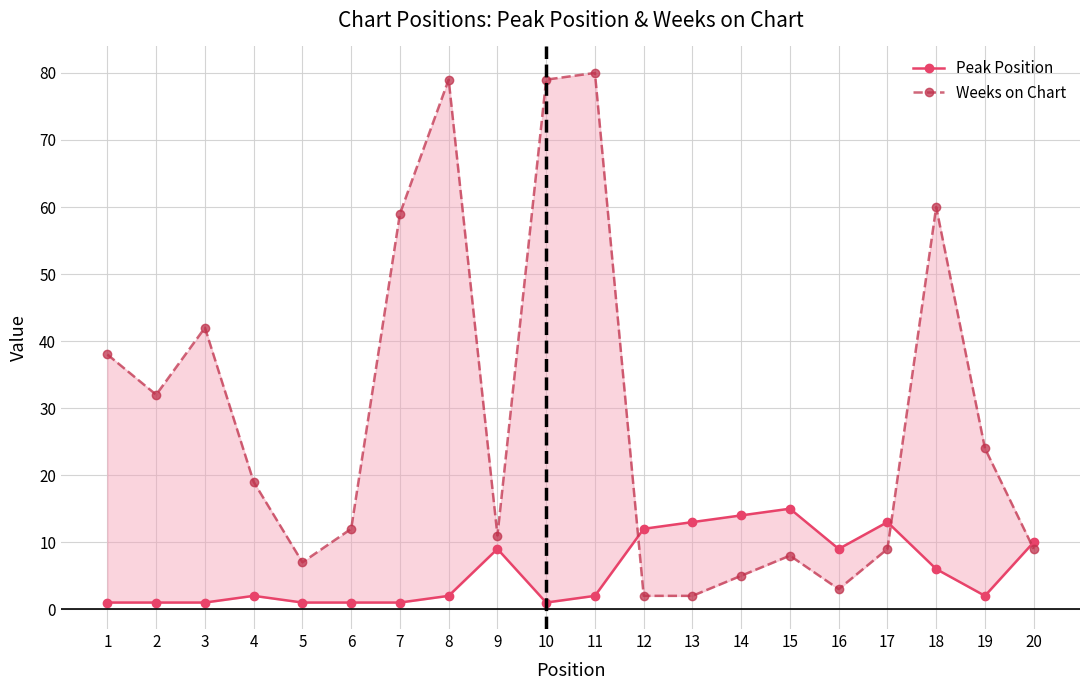

How many series are shown in this chart?

2